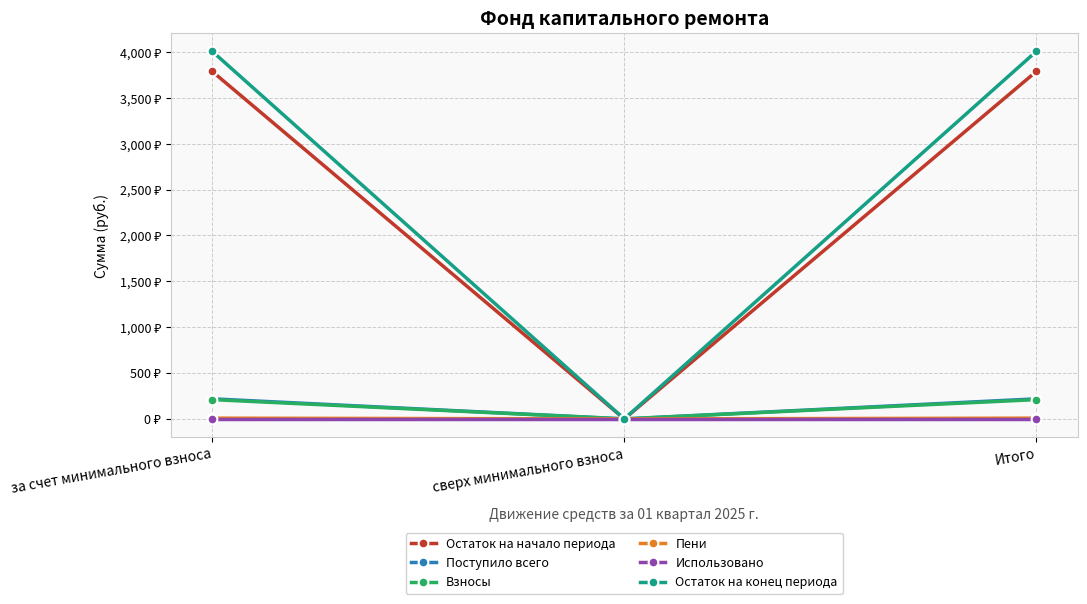

Reading left to right, transcribe all the data shown in this chart.

Остаток на начало периода: за счет минимального взноса=3788.8	сверх минимального взноса=0.0	Итого=3788.8
Поступило всего: за счет минимального взноса=219.0	сверх минимального взноса=0.0	Итого=219.0
Взносы: за счет минимального взноса=210.4	сверх минимального взноса=0.0	Итого=210.4
Пени: за счет минимального взноса=8.6	сверх минимального взноса=0.0	Итого=8.6
Использовано: за счет минимального взноса=0.0	сверх минимального взноса=0.0	Итого=0.0
Остаток на конец периода: за счет минимального взноса=4007.8	сверх минимального взноса=0.0	Итого=4007.8